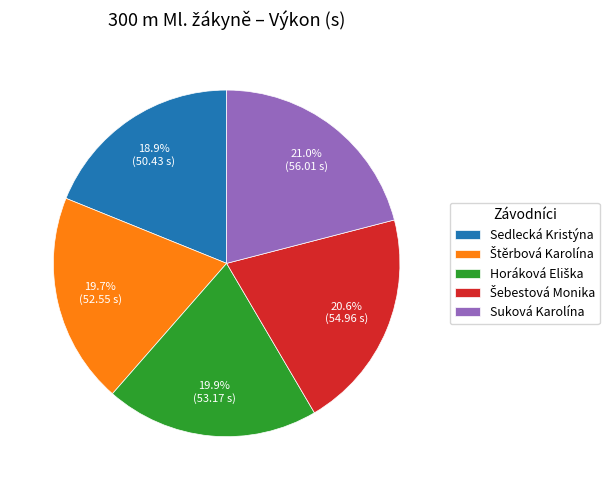

What is the smallest slice in the pie chart?

Sedlecká Kristýna